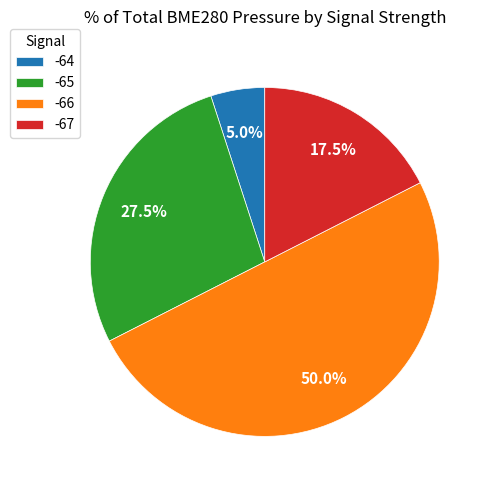

Rank the categories by value from highest to lowest.

-66, -65, -67, -64